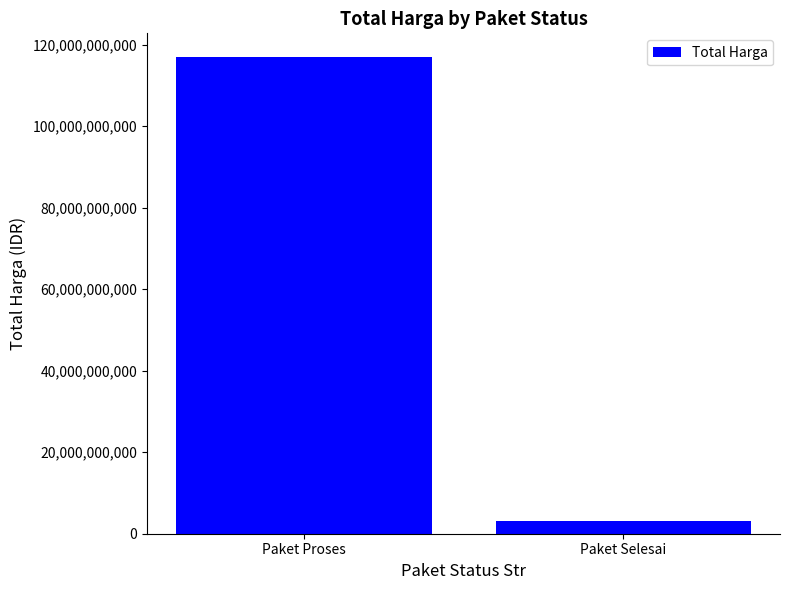

What is the difference between the maximum and minimum values?

113754059142